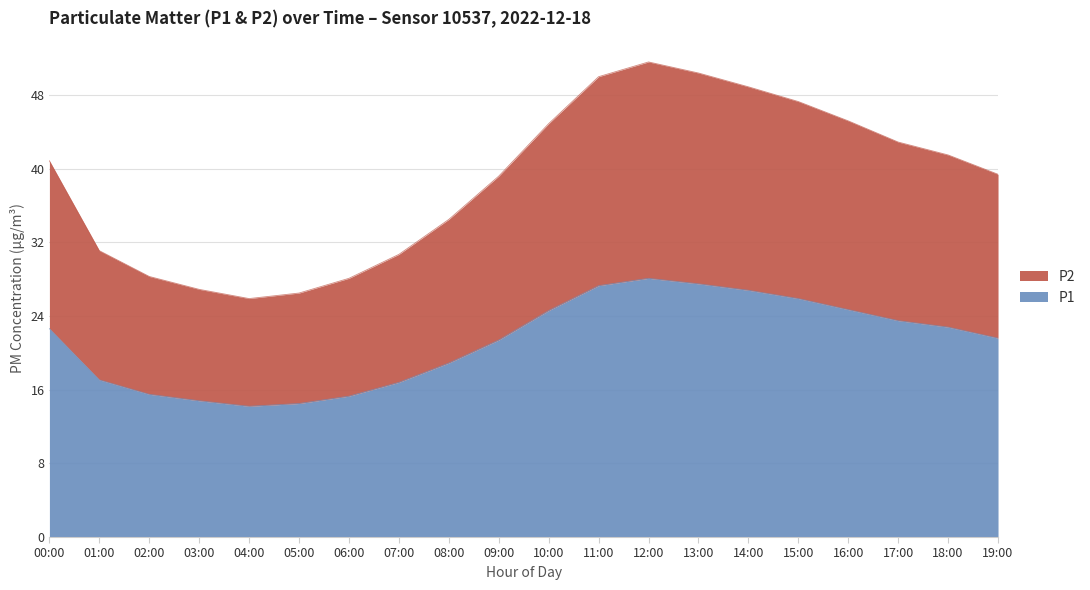

What is the sum of all P2 values?

774.2